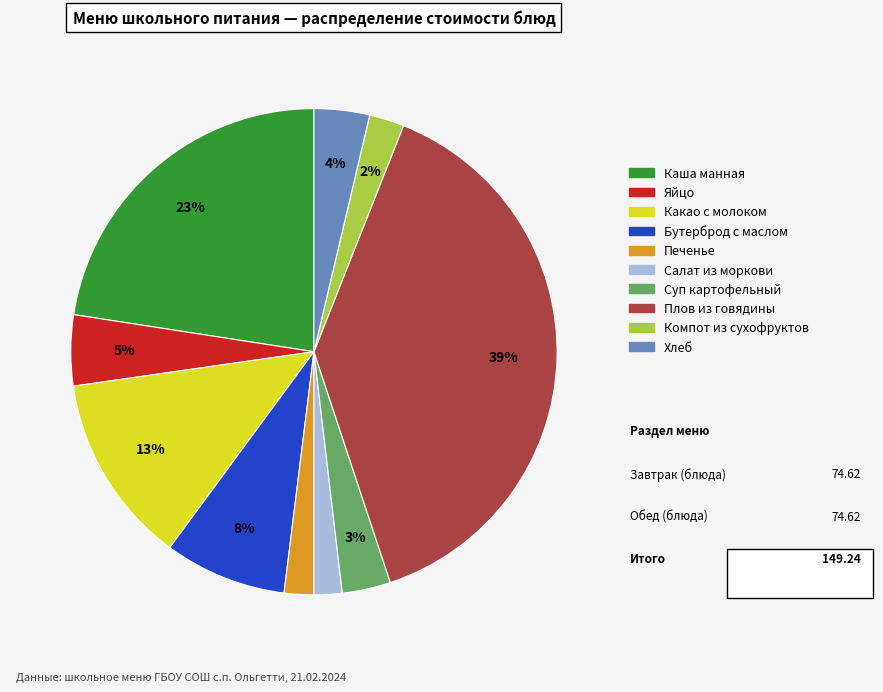

To the nearest percent, what is the average slice percentage?

10%